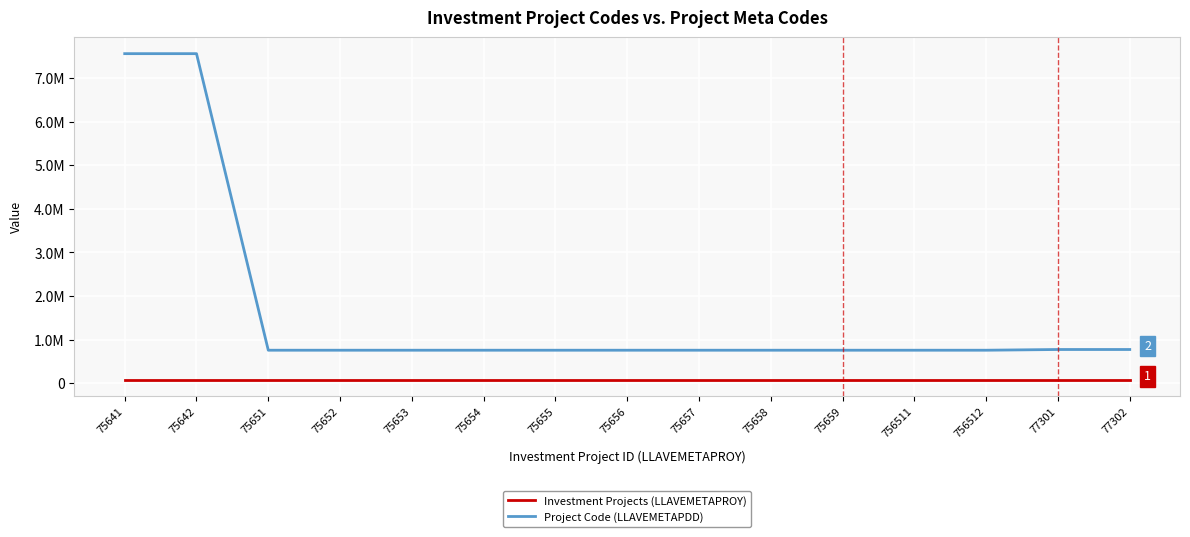

At which label is Investment Projects (LLAVEMETAPROY) closest to 75648?

75656